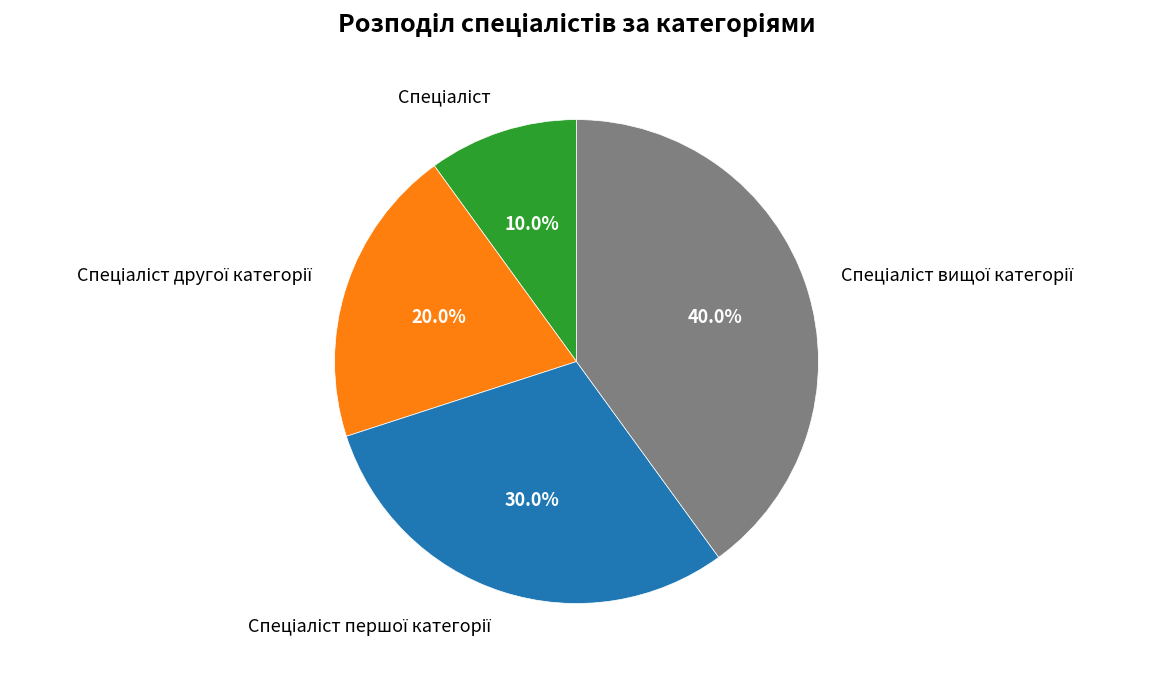

Is there any slice that represents more than half of the pie?

No